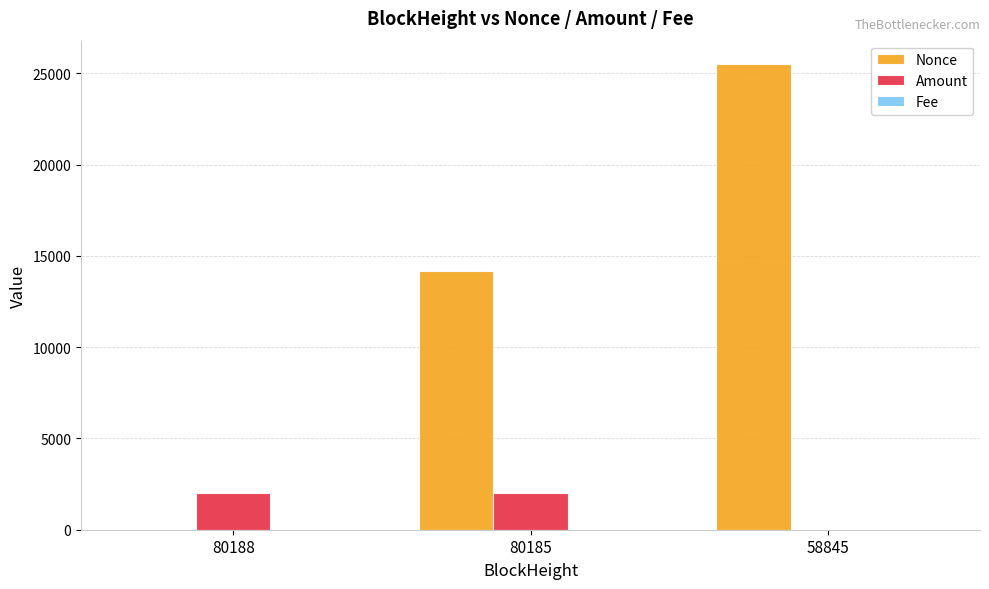

Which category has the highest value in the Nonce series?

58845